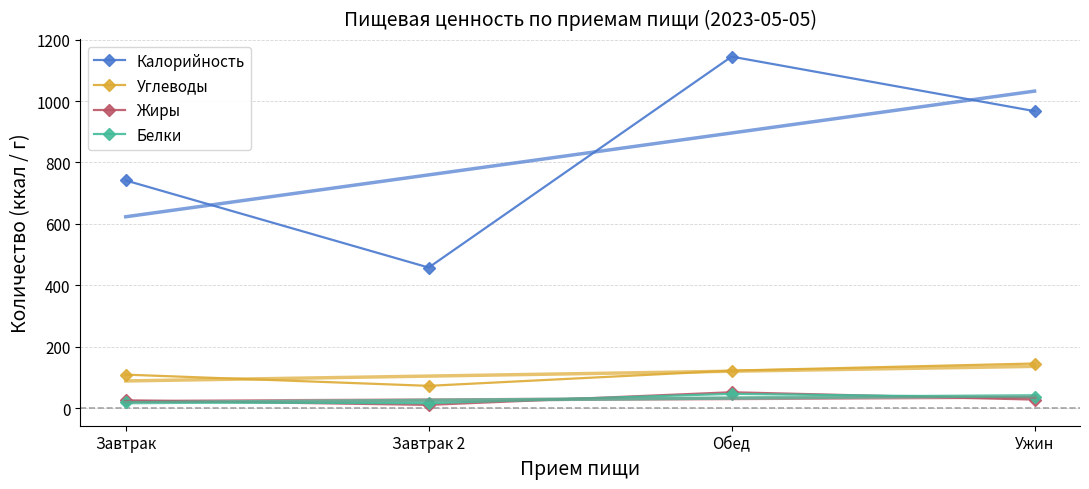

Where is the first local minimum for Углеводы?

Завтрак 2